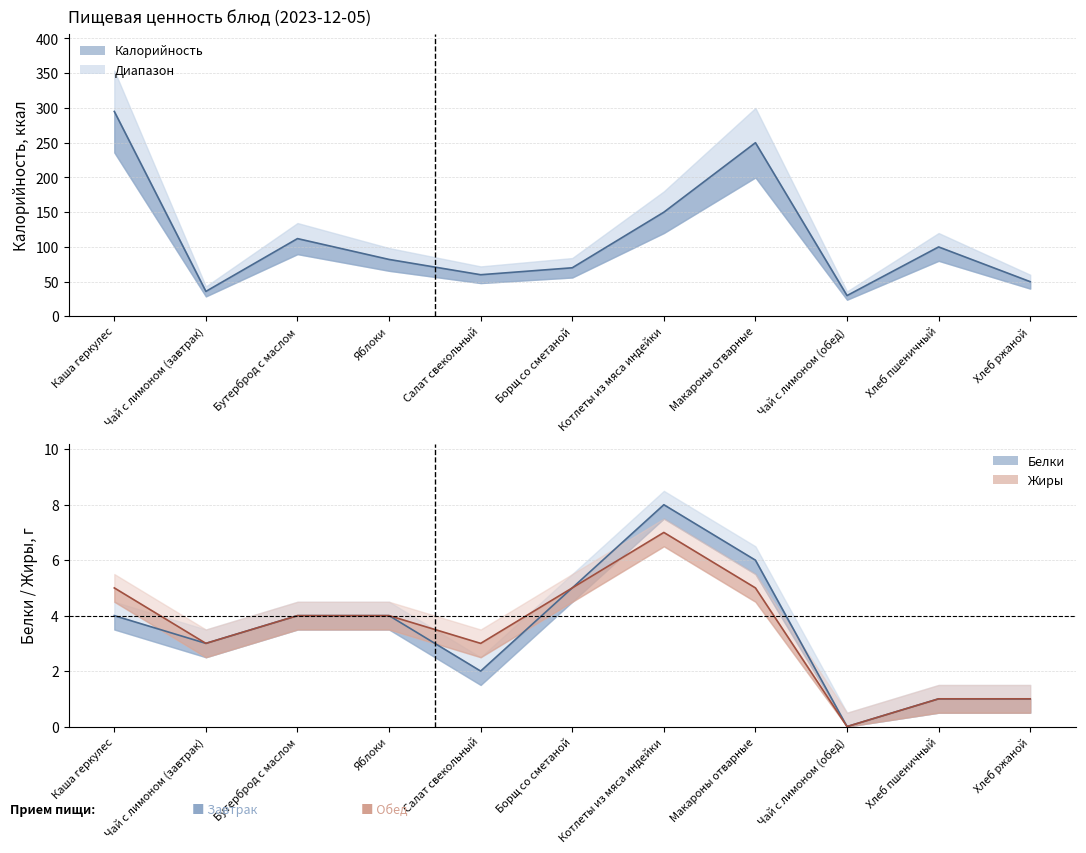

At which category does Белки reach its first local peak?

Котлеты из мяса индейки